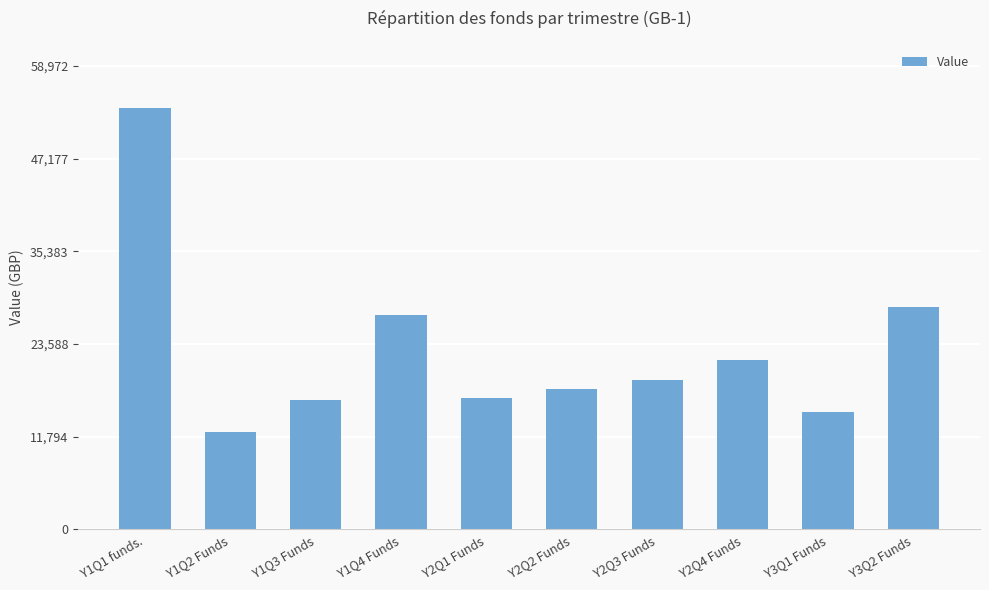

What is the change in value from Y1Q2 Funds to Y1Q3 Funds?

+4129.1